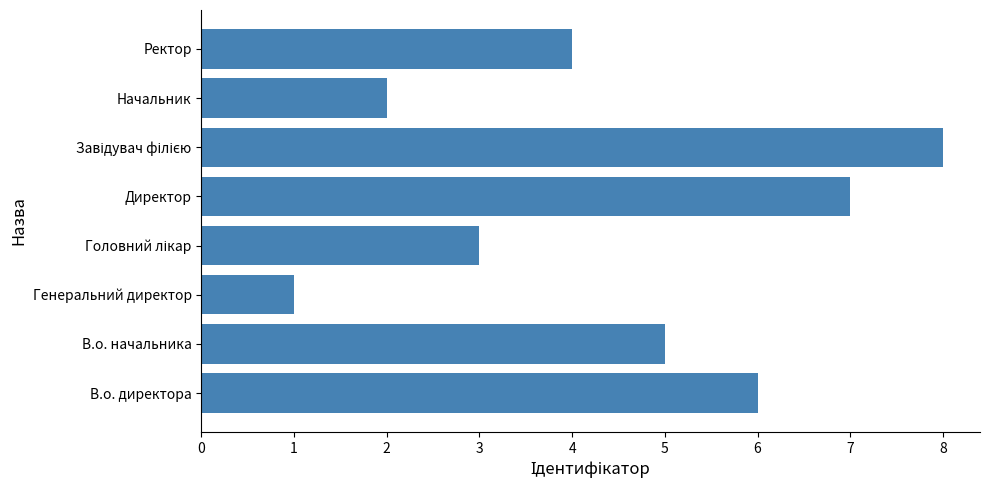

Reading bottom to top, what are all the values shown in this chart?

6	5	1	3	7	8	2	4